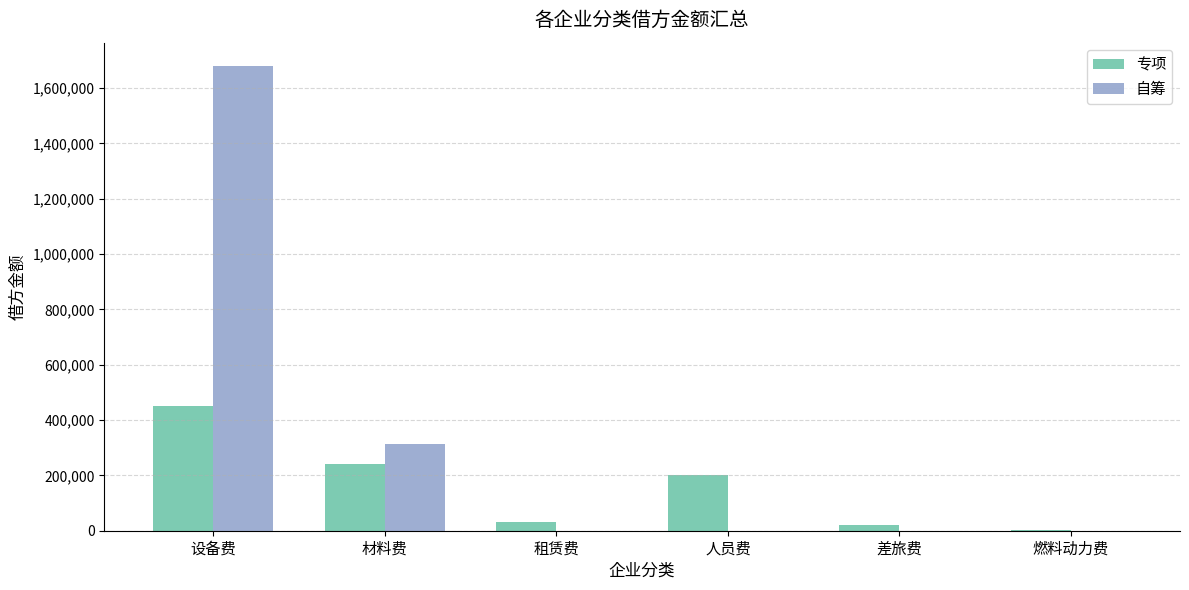

Is it true that 专项 equals 243000.0 at 材料费?

True